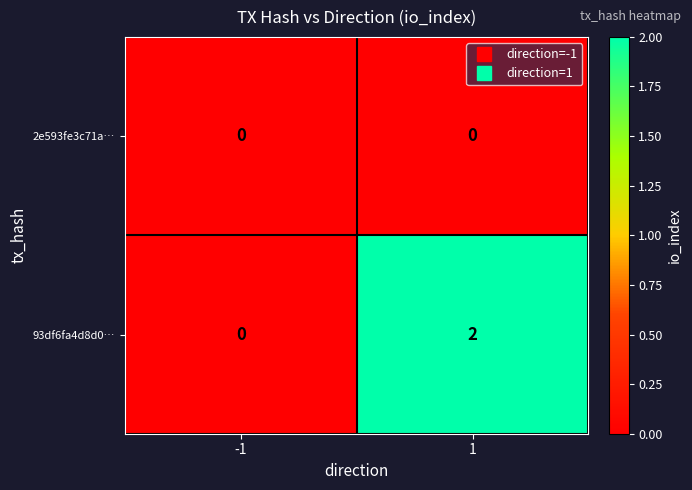

Which series has the widest spread of values?

93df6fa4d8d0…